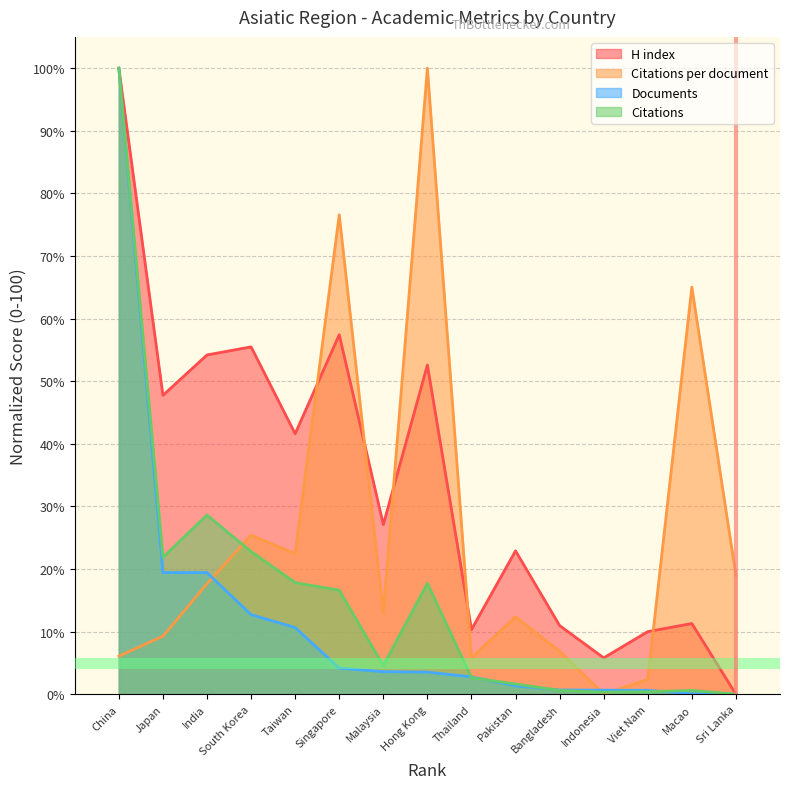

Which series changed the most between South Korea and Thailand?

H index